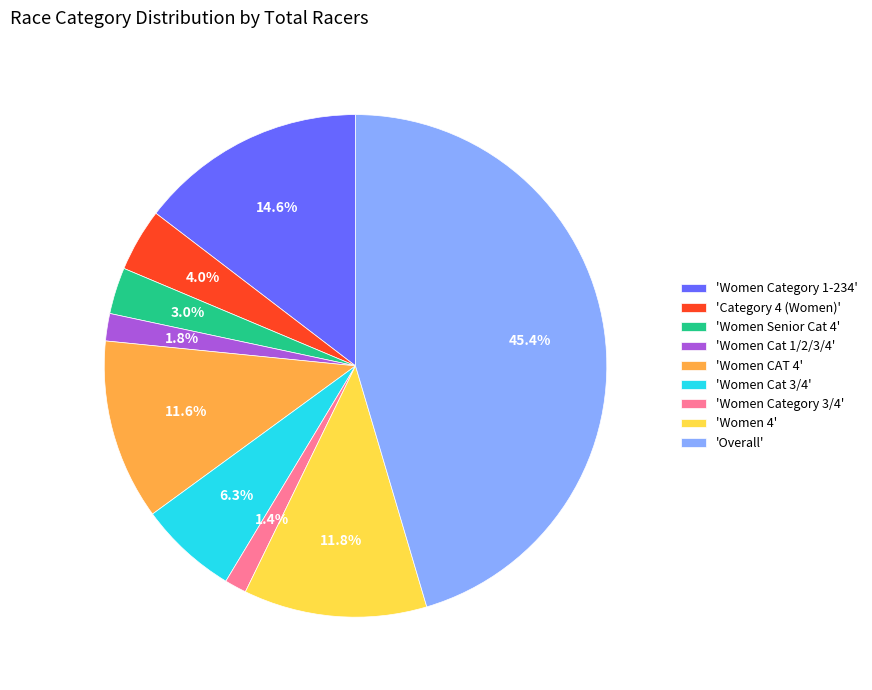

Is the sum of 'Women Senior Cat 4' and 'Women Cat 3/4' greater than half?

No